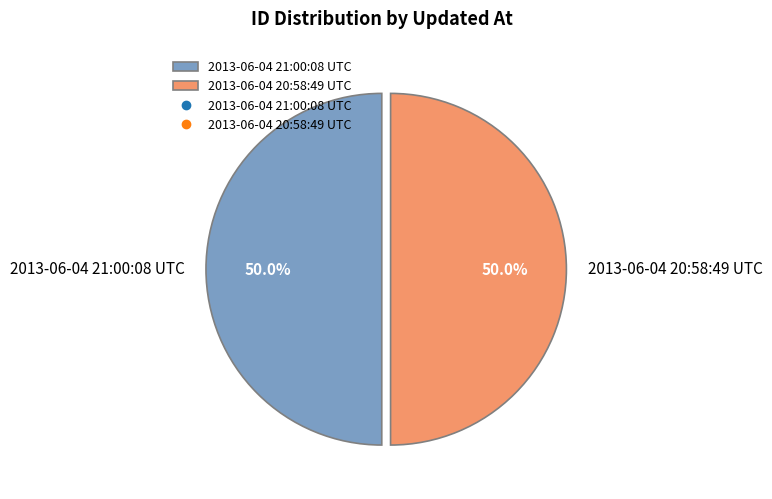

To the nearest percent, what is the average slice percentage?

50%